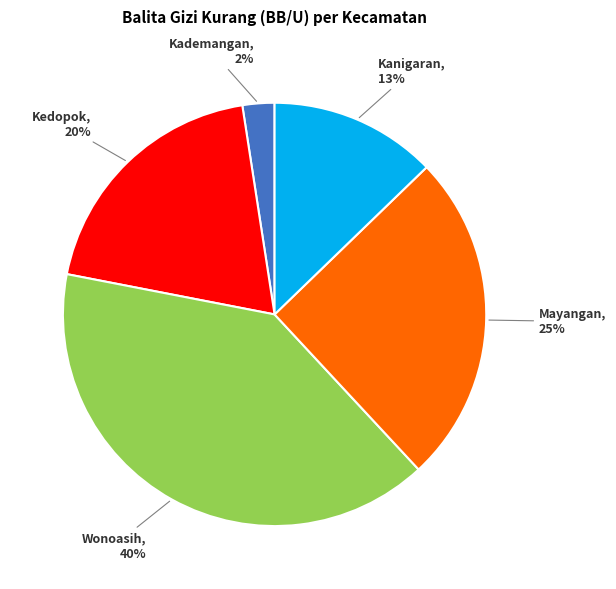

How many segments does this pie chart have?

5